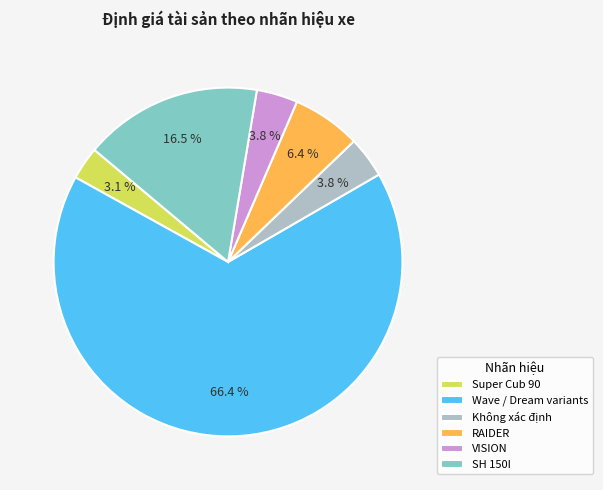

Which has a higher value, RAIDER or Wave / Dream variants?

Wave / Dream variants